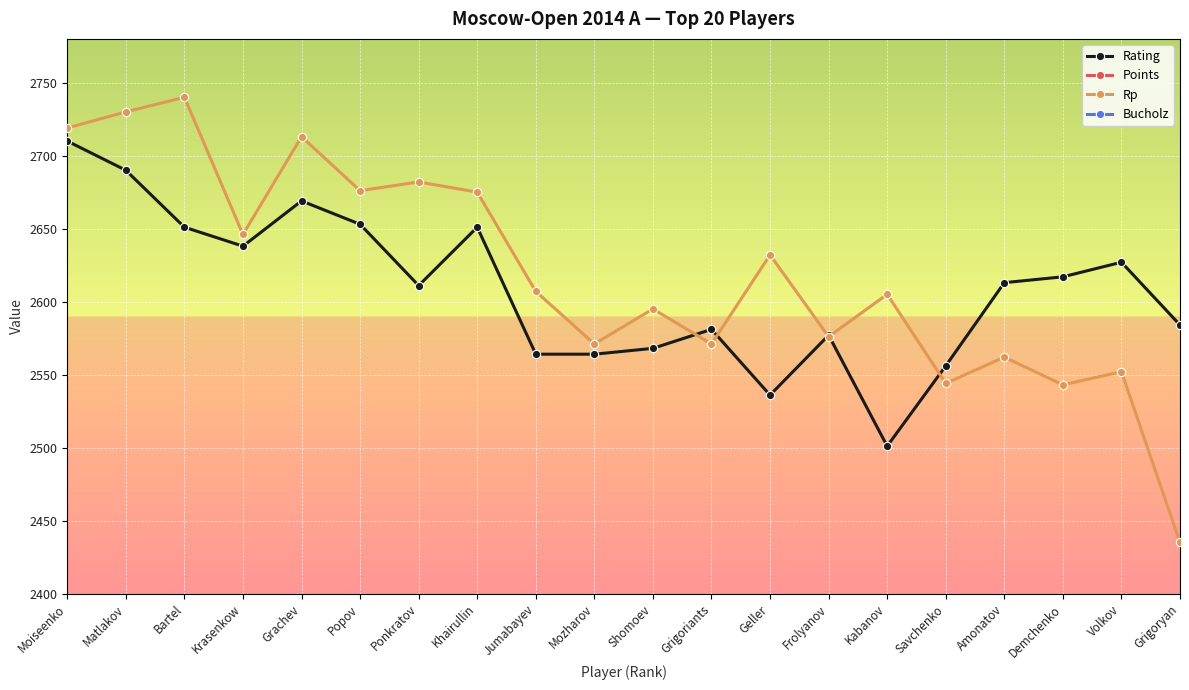

Is this an area chart (filled region under the line)?

No